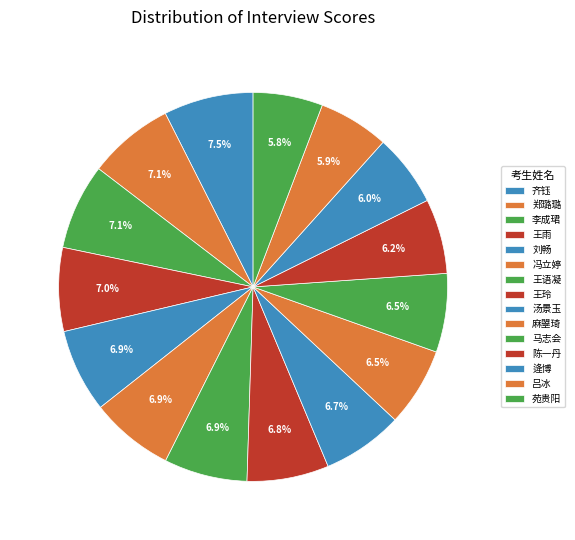

Does 陈一丹 represent more than half of the total?

No